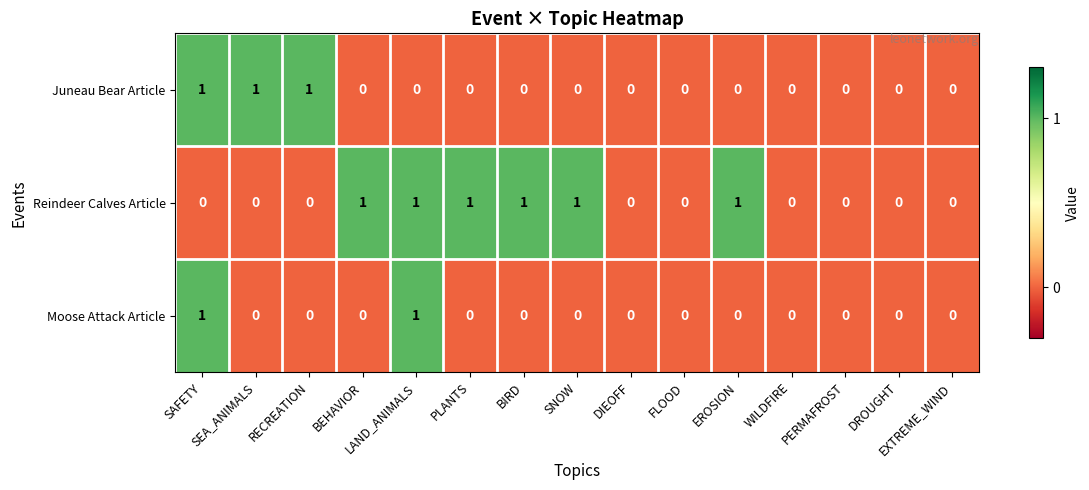

Count the Reindeer Calves Article values in the range 0 to 1.

15